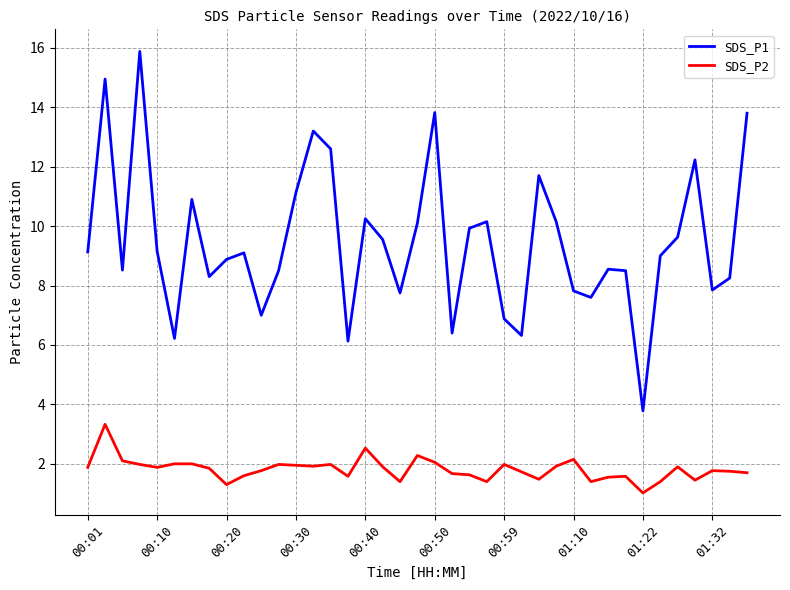

Which series has the widest spread of values?

SDS_P1